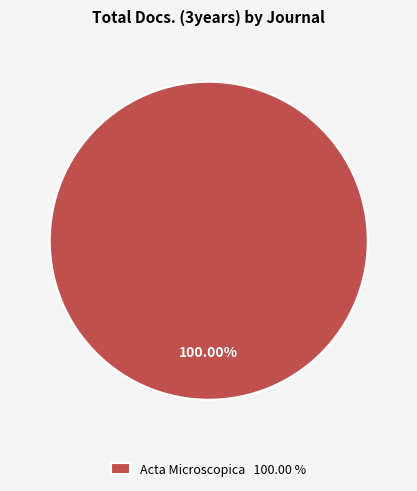

Is there a majority slice in this chart?

Yes